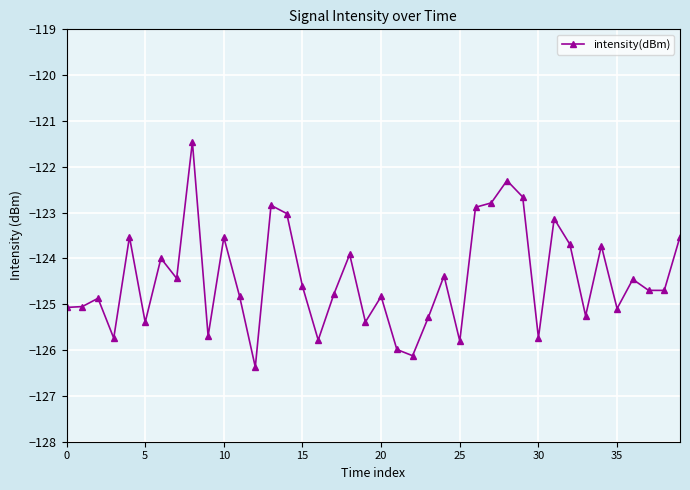

What is the greatest value displayed?

-121.5